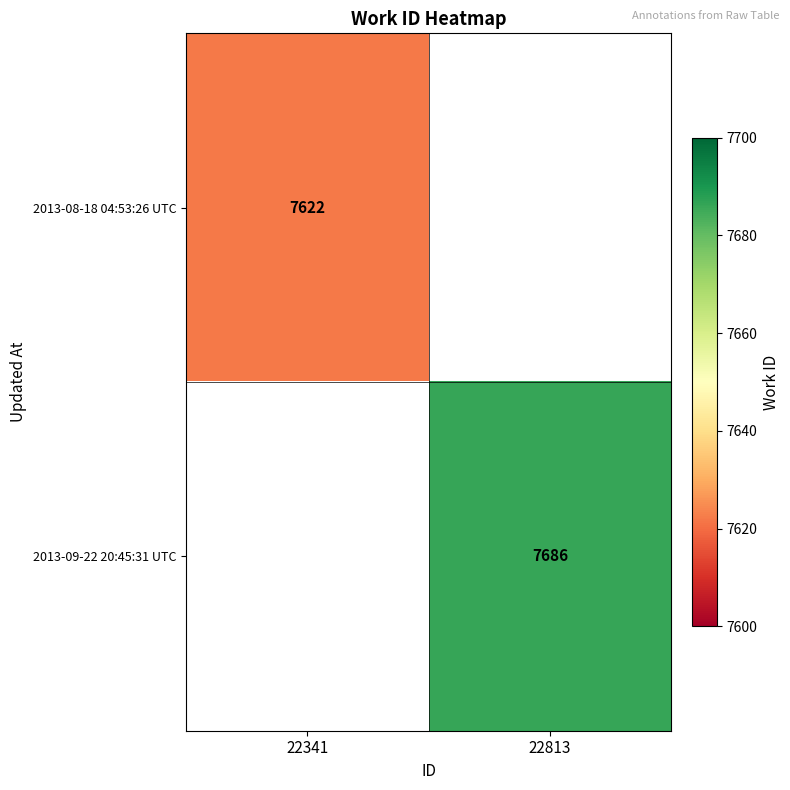

Is it true that 2013-08-18 04:53:26 UTC equals 3181 at 22341?

False